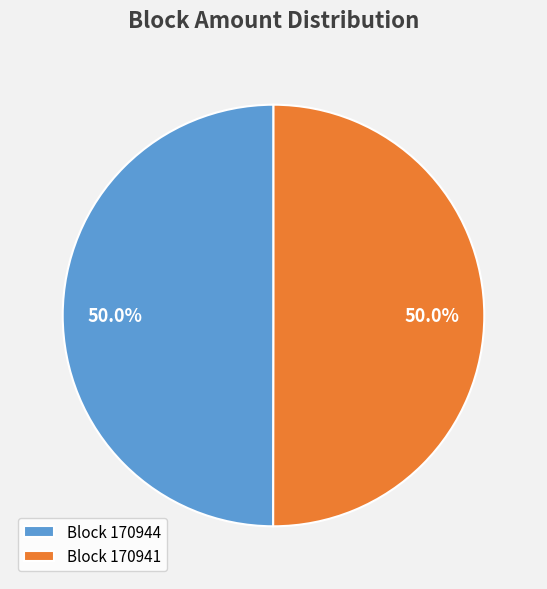

What is the ratio of the value at Block 170944 to the value at Block 170941?

1.0